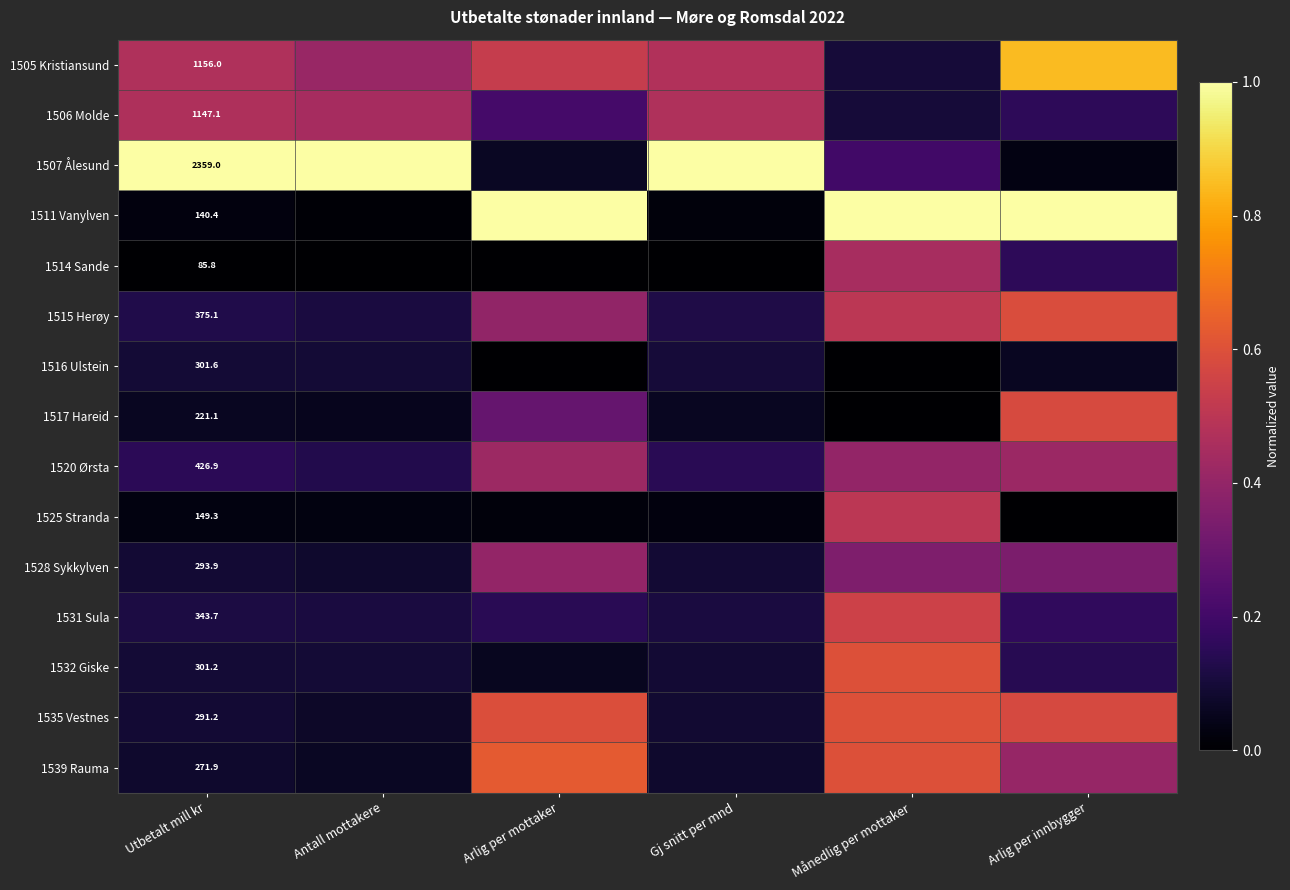

At which label does 1520 Ørsta reach its minimum?

Antall mottakere